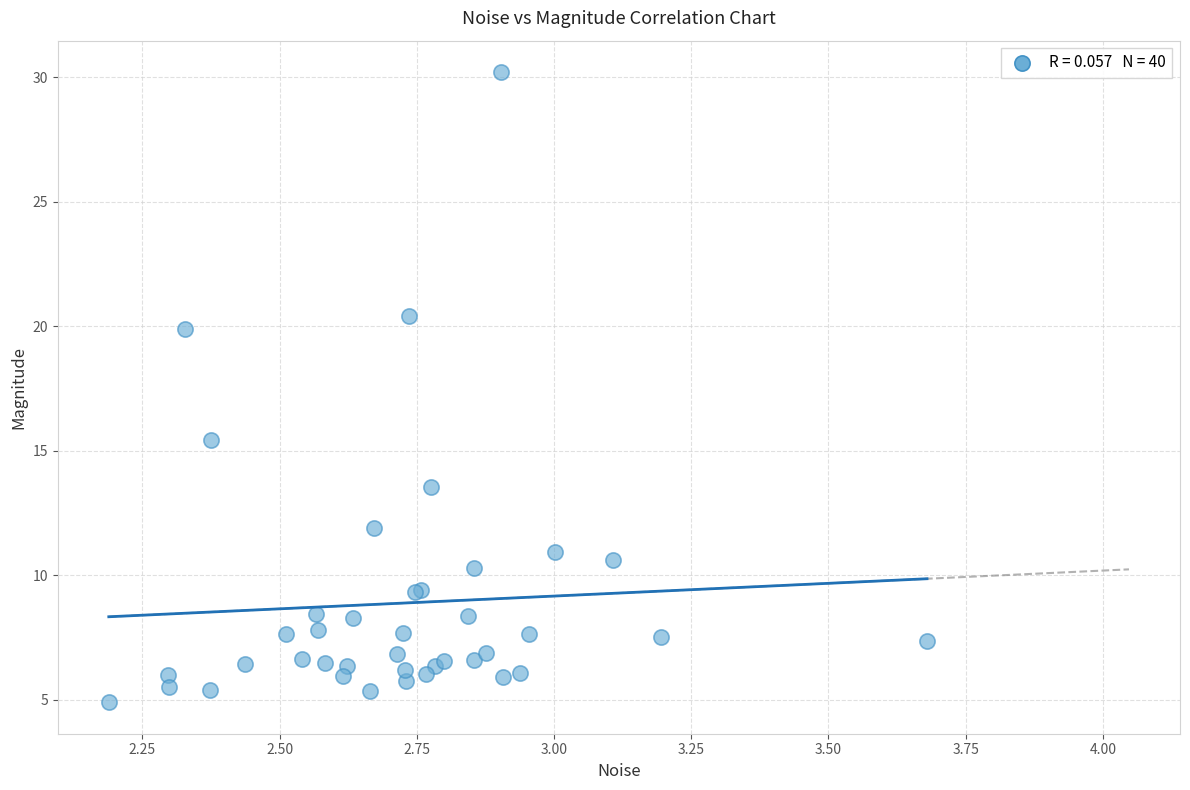

What Y value in the scatter plot is closest to 17?

15.4